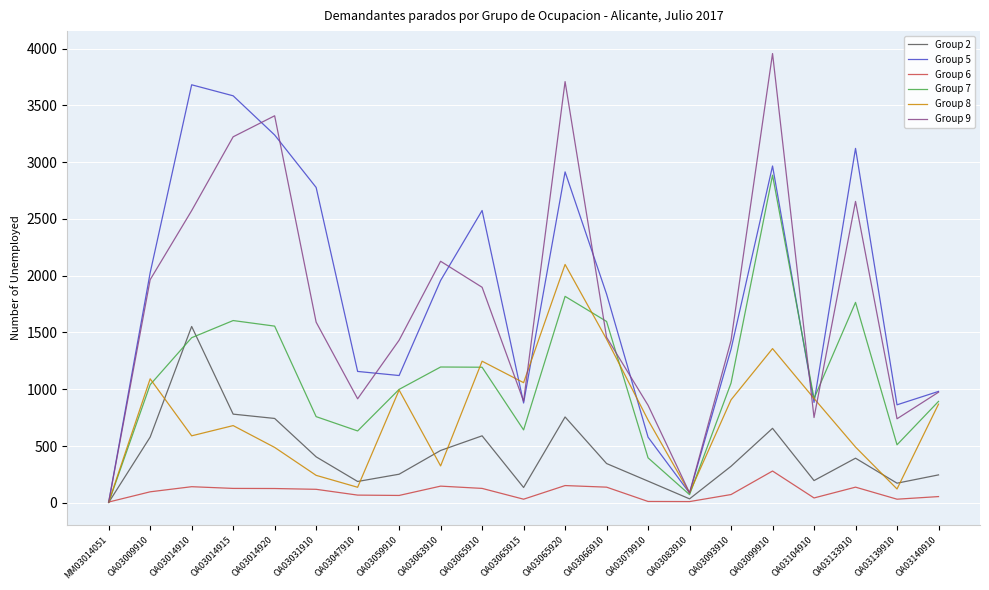

Read the Group 2 value at OA03009910, to the nearest 50.

600